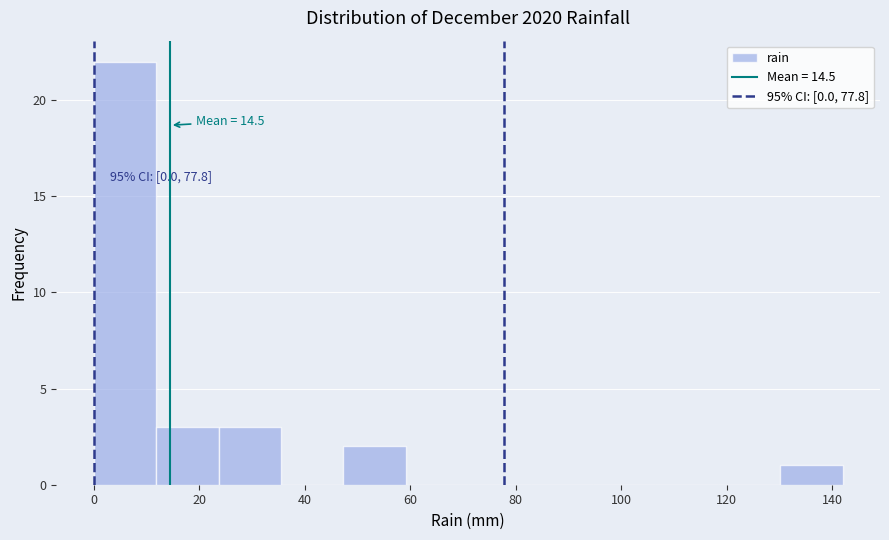

Which range on the x-axis has the tallest bar?

0 to 12